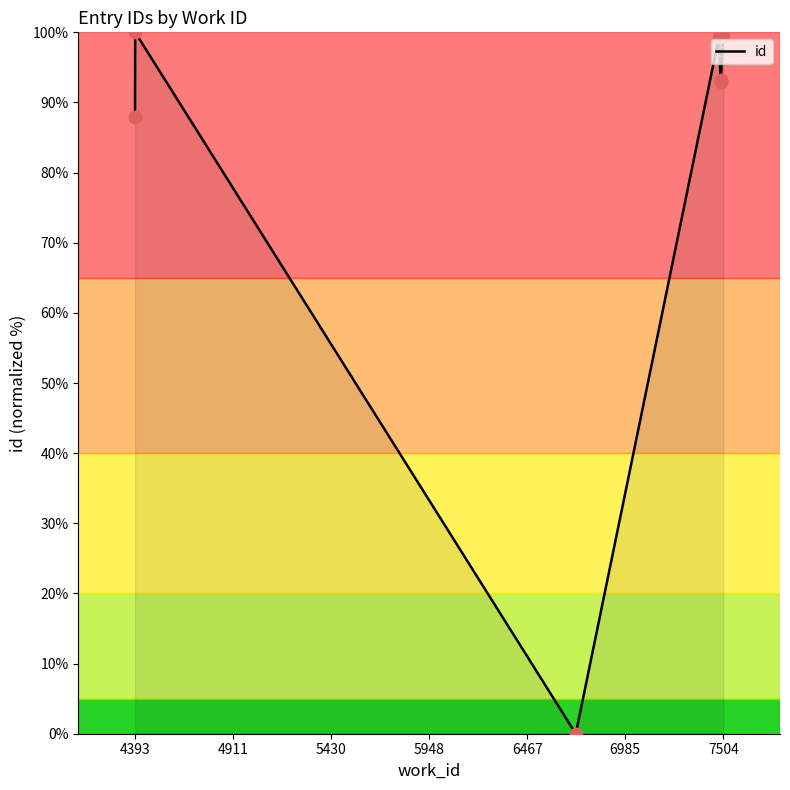

Between 7504 and 6985, which is larger?

7504